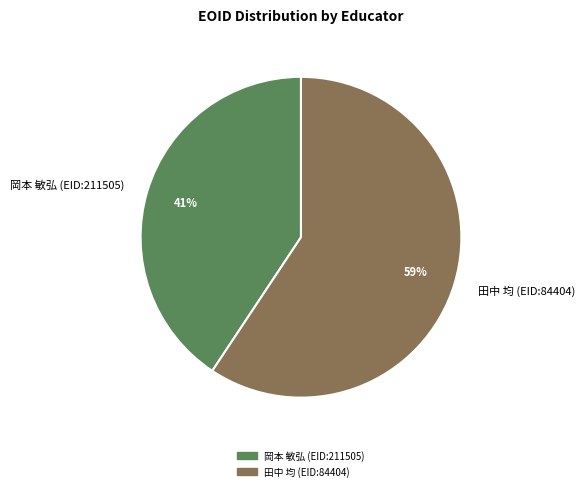

How many segments does this pie chart have?

2